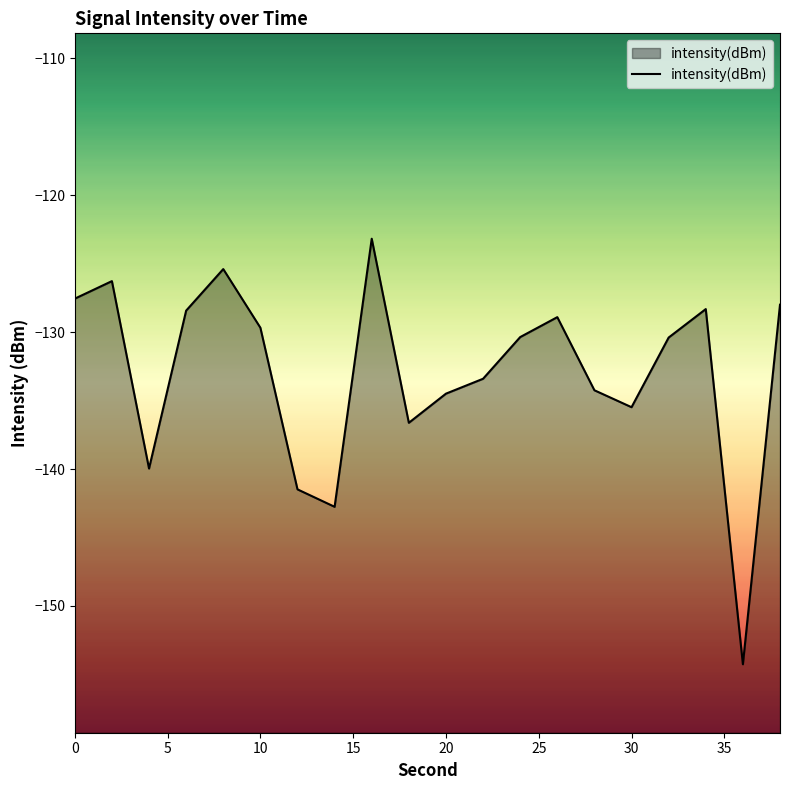

What is the difference between the maximum and minimum values?

31.1